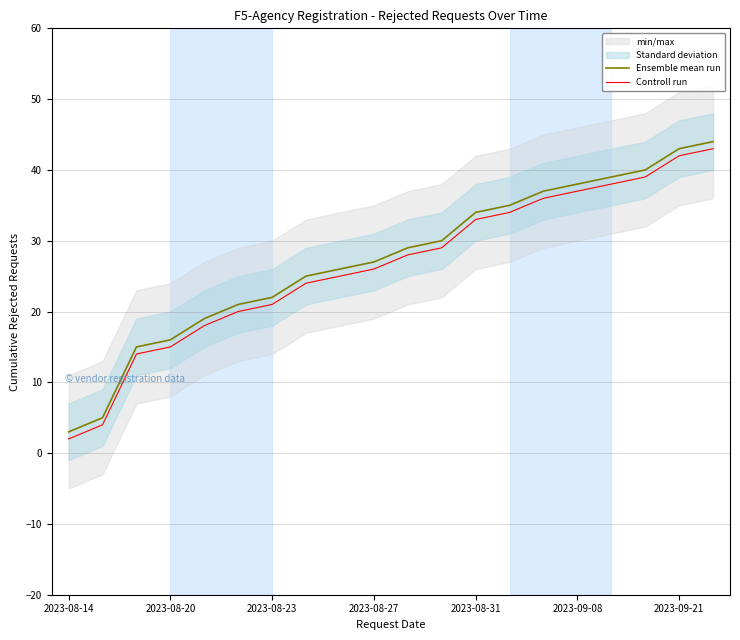

Reading left to right, list all the values displayed in this chart.

Ensemble mean run: 3	5	15	16	19	21	22	25	26	27	29	30	34	35	37	38	39	40	43	44
Controll run: 2	4	14	15	18	20	21	24	25	26	28	29	33	34	36	37	38	39	42	43